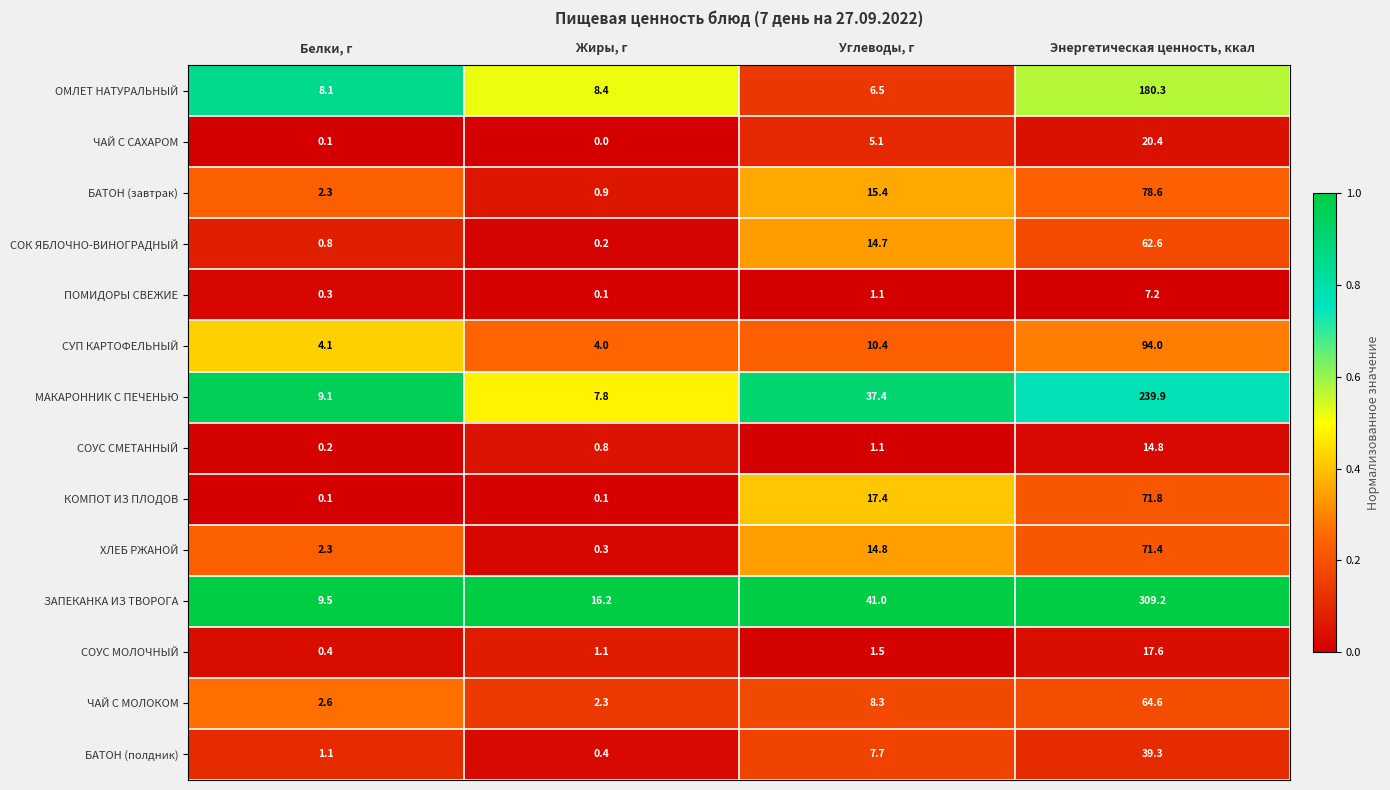

Rank the categories by ЧАЙ С МОЛОКОМ value from lowest to highest.

Жиры, г, Белки, г, Углеводы, г, Энергетическая ценность, ккал